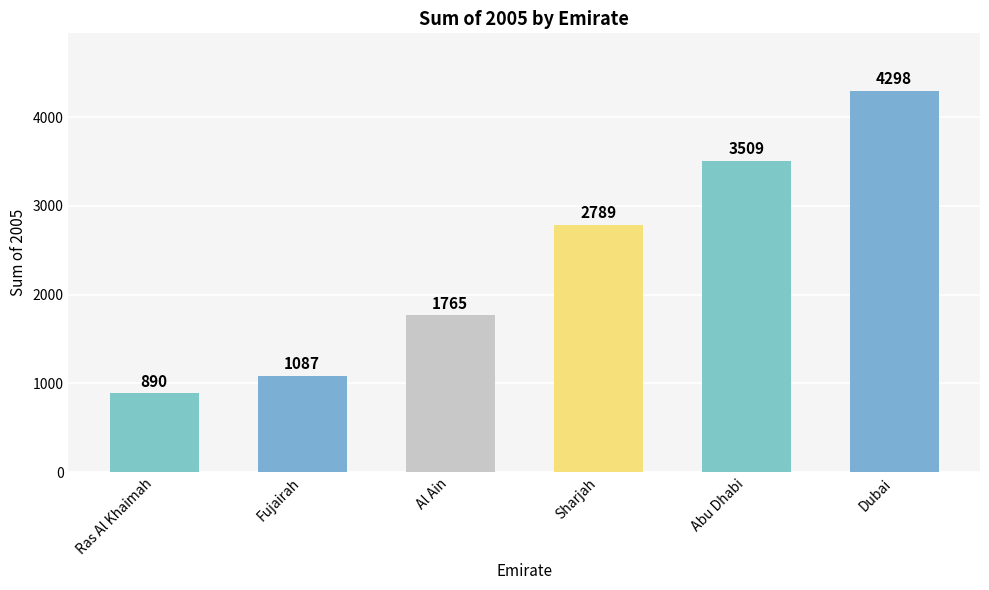

Reading left to right, extract all data points from this chart.

Ras Al Khaimah=890	Fujairah=1087	Al Ain=1765	Sharjah=2789	Abu Dhabi=3509	Dubai=4298